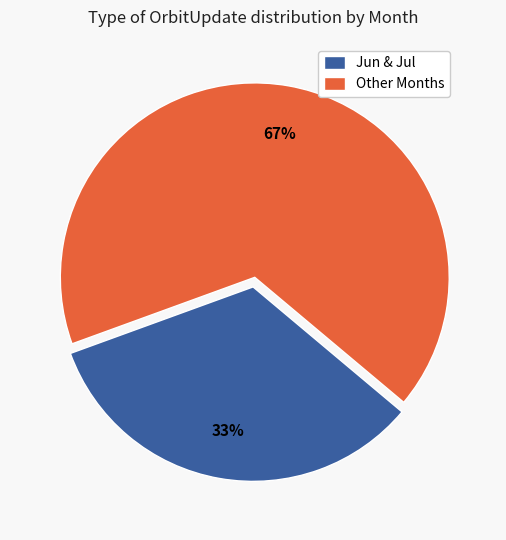

Is Jun & Jul the majority of the pie?

No